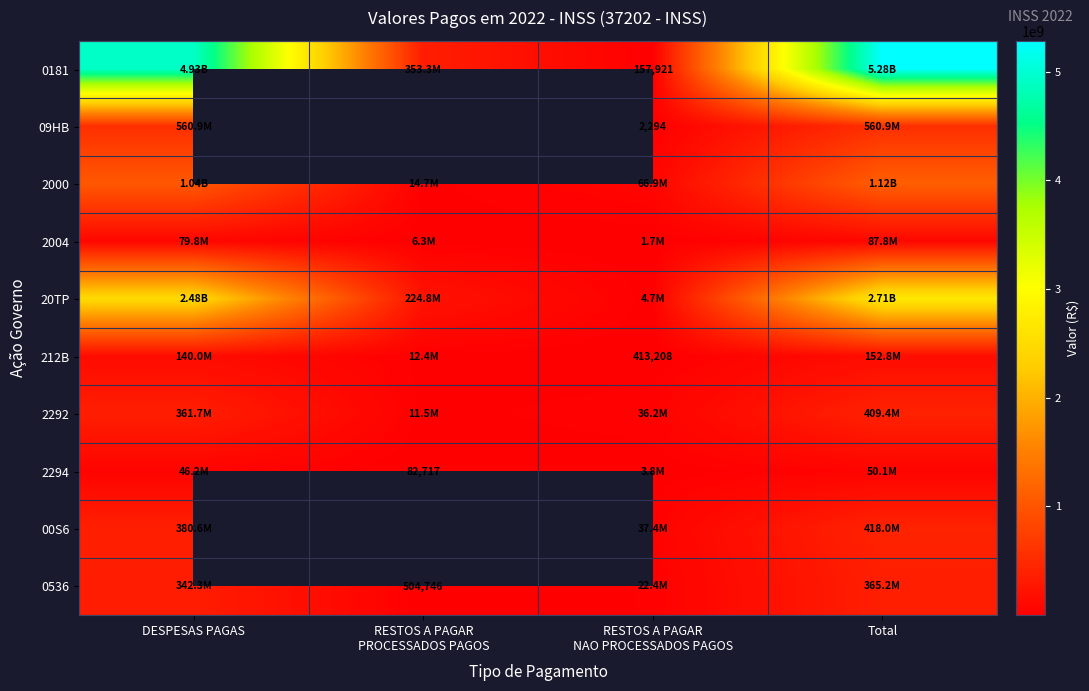

What is the difference between the 09HB values at RESTOS A PAGAR NAO PROCESSADOS PAGOS and DESPESAS PAGAS?

560916796.4